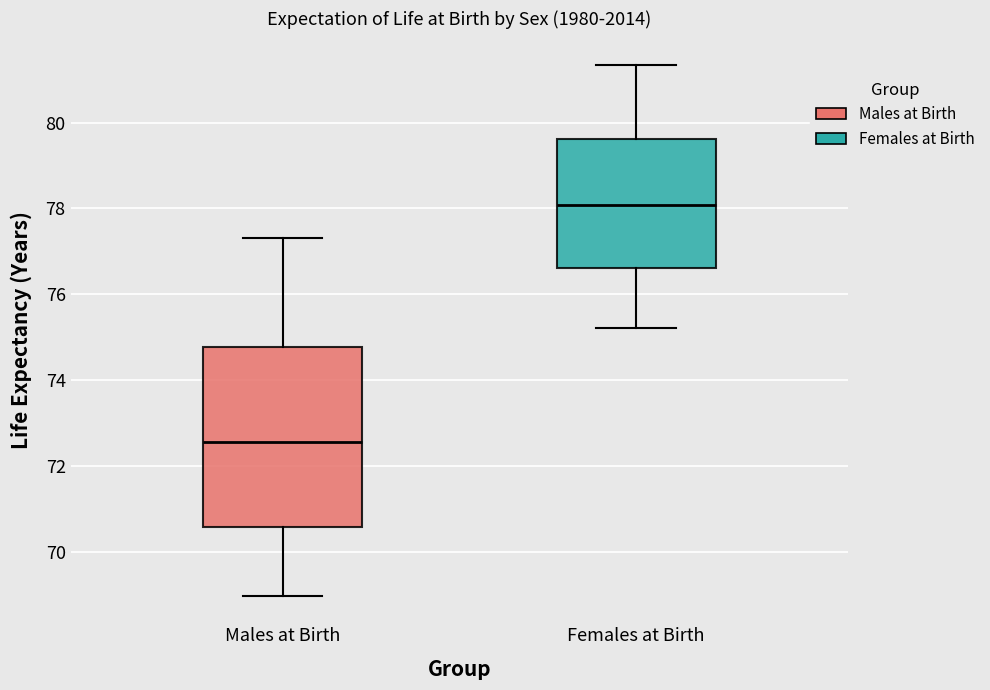

Comparing the boxes themselves (not the whiskers), which one is the tallest?

Males at Birth